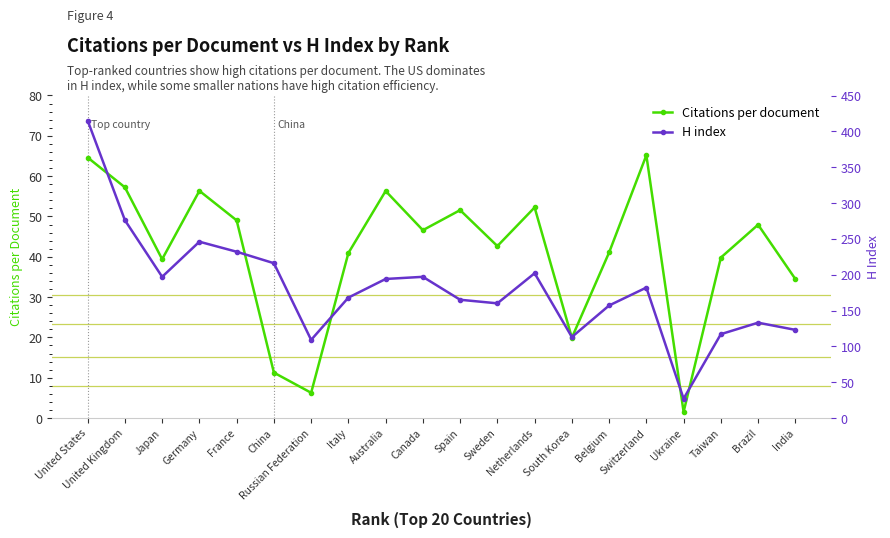

Is the value of Citations per document at Taiwan greater than the value of H index at Spain?

No